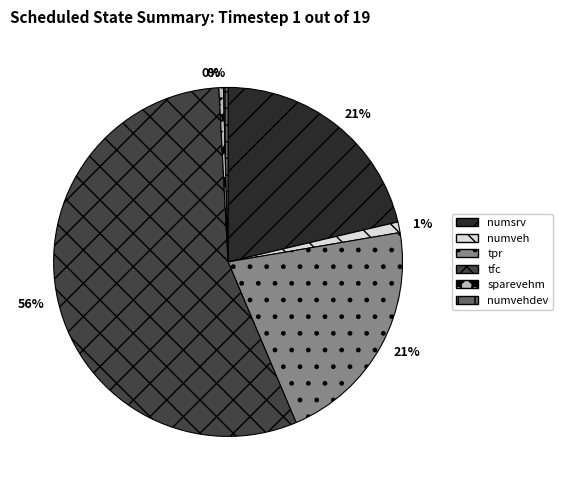

Is there a majority slice in this chart?

Yes